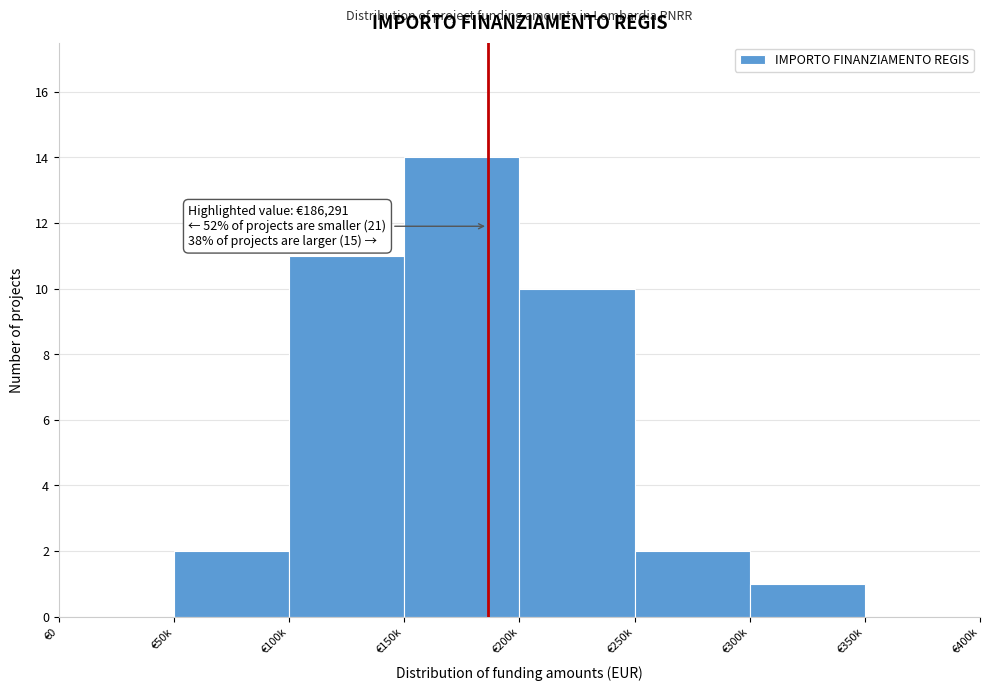

Reading left to right, what are all the values shown in this chart?

€0=0	€50k=2	€100k=11	€150k=14	€200k=10	€250k=2	€300k=1	€350k=0